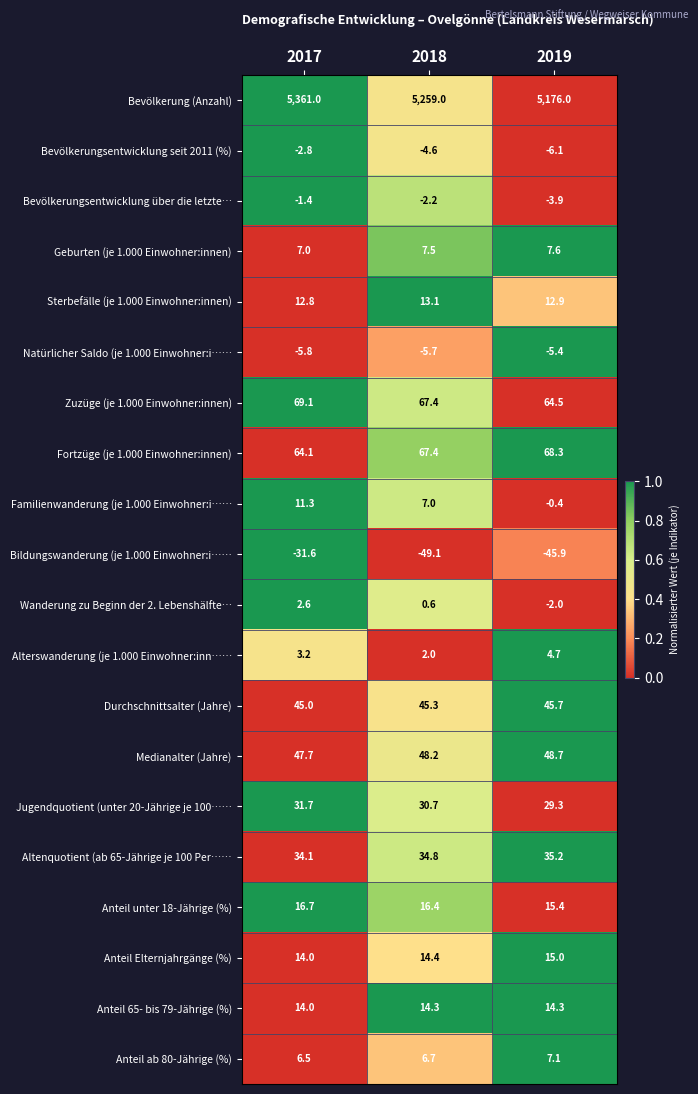

The value of Altenquotient (ab 65-Jährige je 100 Per…… at 2017 is 52.0. True or false?

False